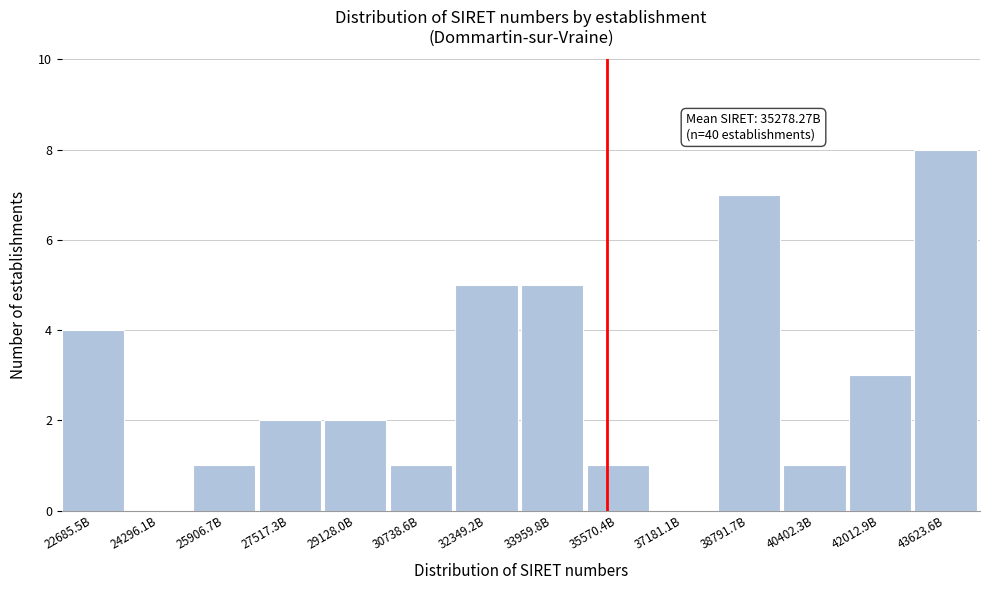

Reading right to left, extract all data points from this chart.

43623.6B=8	42012.9B=3	40402.3B=1	38791.7B=7	37181.1B=0	35570.4B=1	33959.8B=5	32349.2B=5	30738.6B=1	29128.0B=2	27517.3B=2	25906.7B=1	24296.1B=0	22685.5B=4